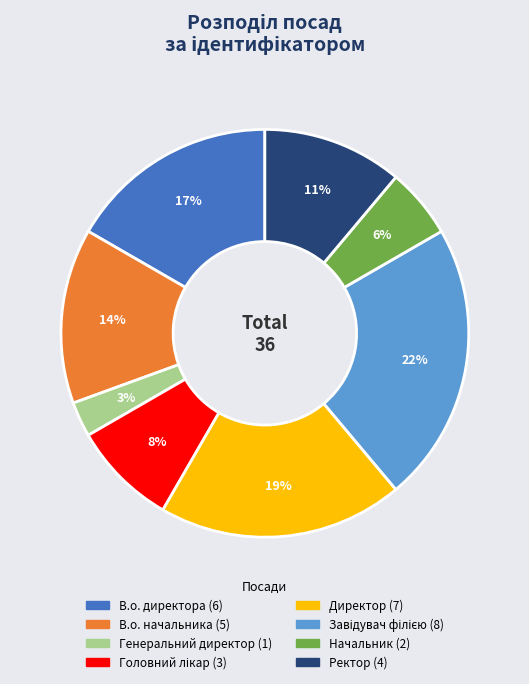

True or false: Генеральний директор accounts for 3% of the total.

True